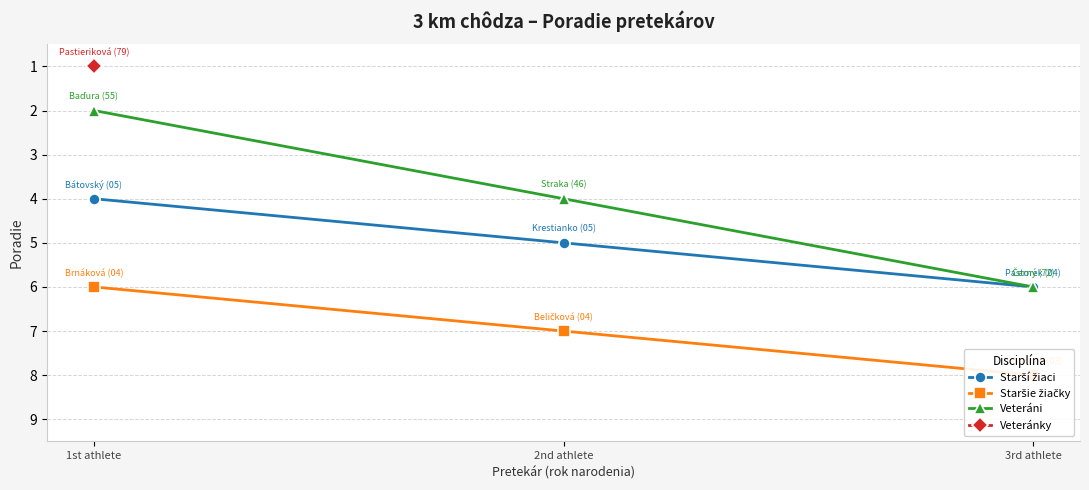

Reading right to left, extract all data points from this chart.

Starší žiaci: 3rd athlete=6	2nd athlete=5	1st athlete=4
Staršie žiačky: 3rd athlete=8	2nd athlete=7	1st athlete=6
Veteráni: 3rd athlete=6	2nd athlete=4	1st athlete=2